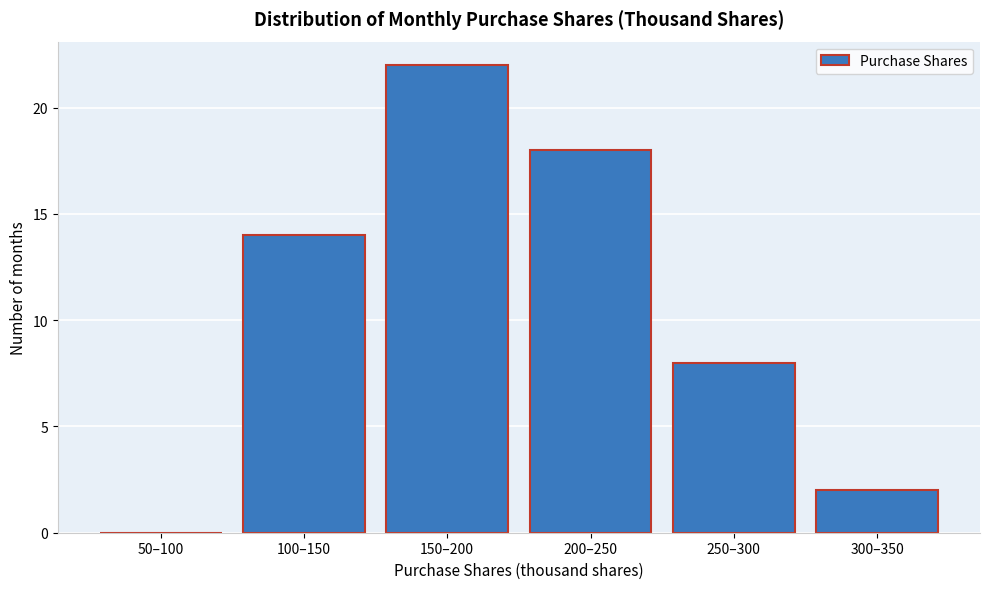

Reading left to right, transcribe all the data shown in this chart.

50–100=0	100–150=14	150–200=22	200–250=18	250–300=8	300–350=2